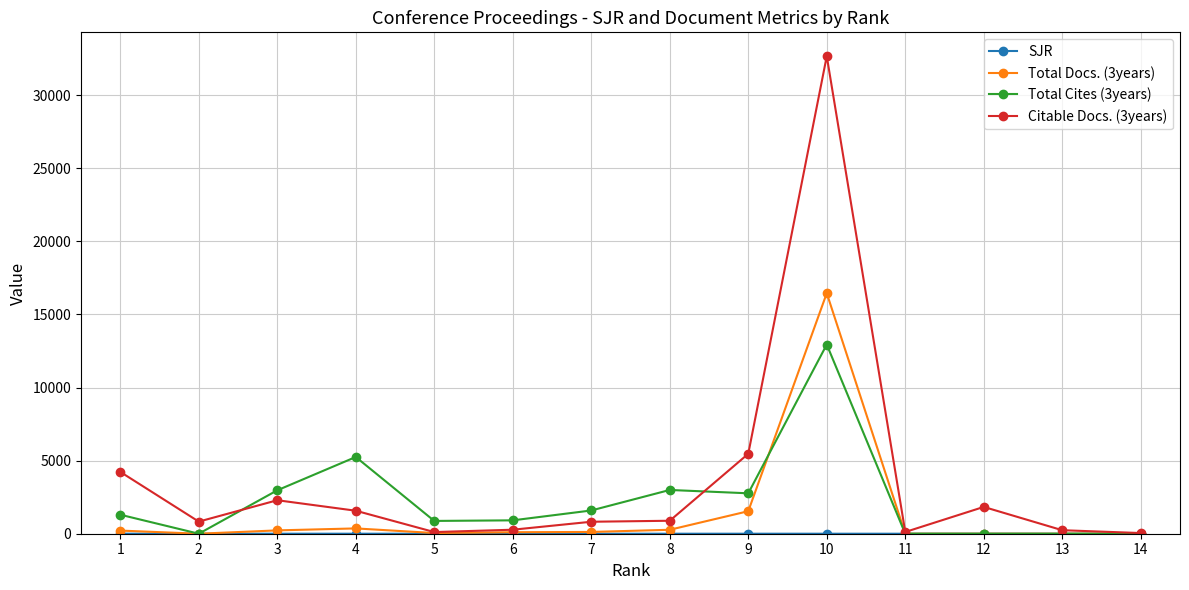

Count the number of categories in the chart.

14